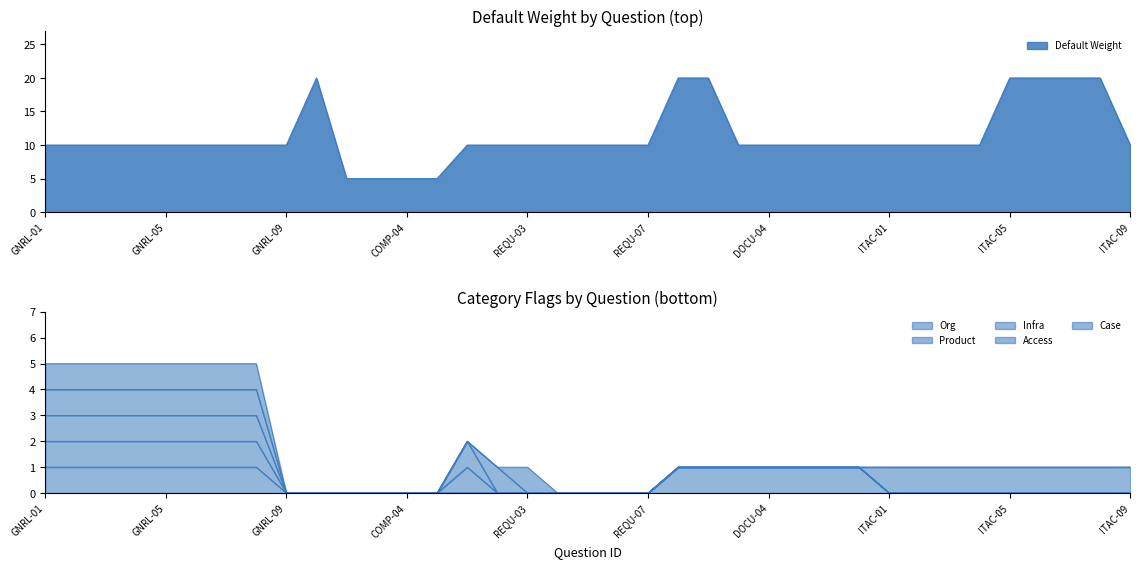

Which has a higher value, DOCU-03 or REQU-01?

DOCU-03